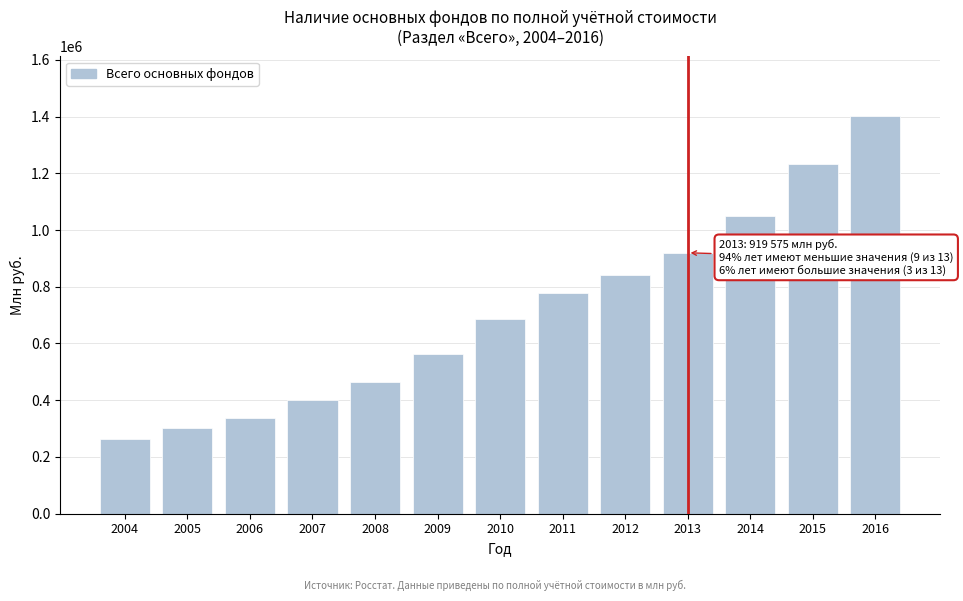

Reading right to left, what are all the values shown in this chart?

1401535	1231510	1048621	919575	839840	778294	684707	563791	464570	402052	338045	301977	262269